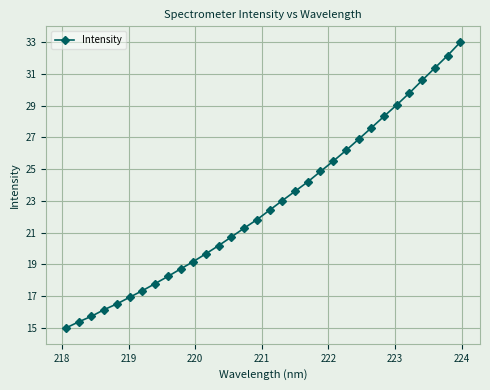

What is the value of the 28th point from the left?

29.8